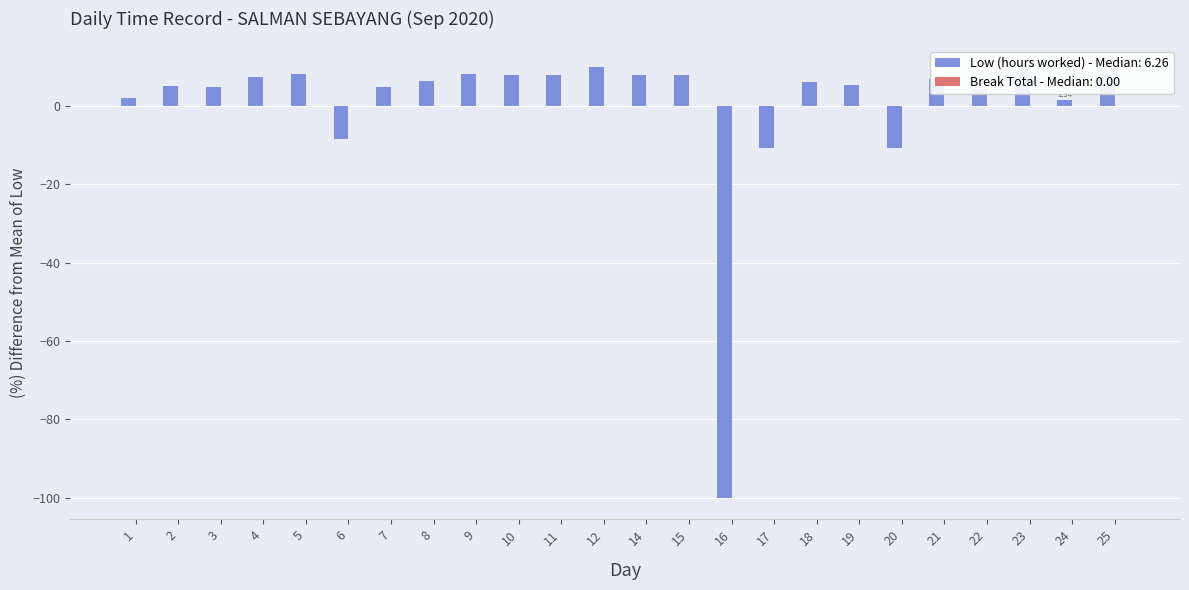

What is the difference between the maximum and minimum values?

110.0